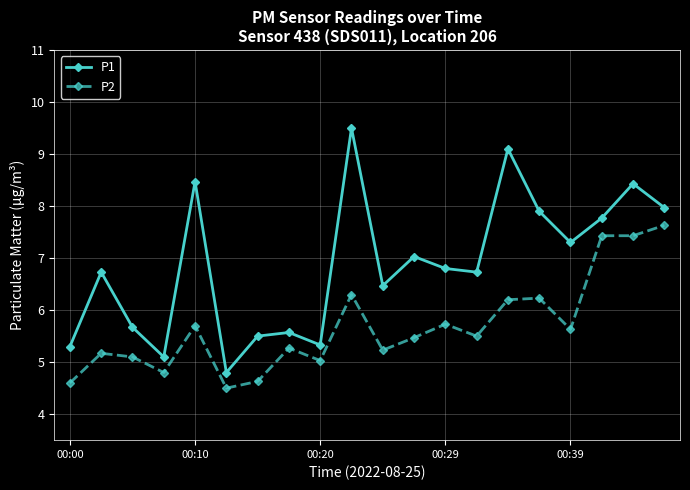

How many series are shown in this chart?

2